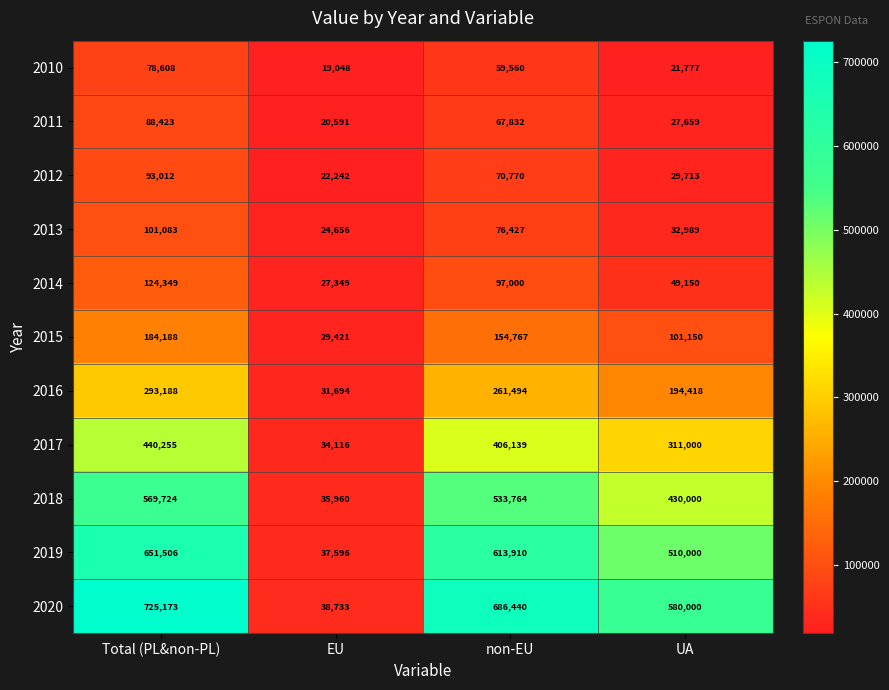

Which series changed the most between Total (PL&non-PL) and EU?

2020